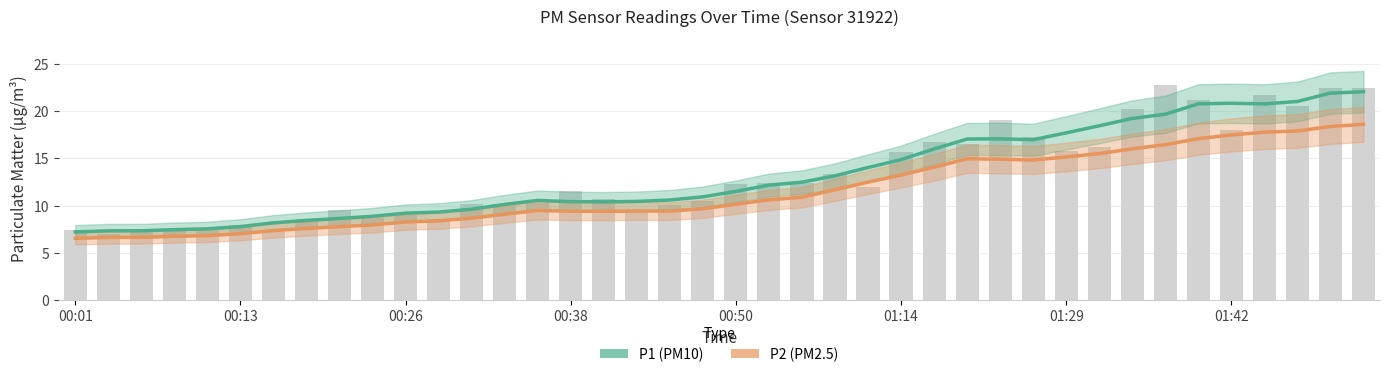

Where is P2 (PM2.5) nearest to the value 12?

23